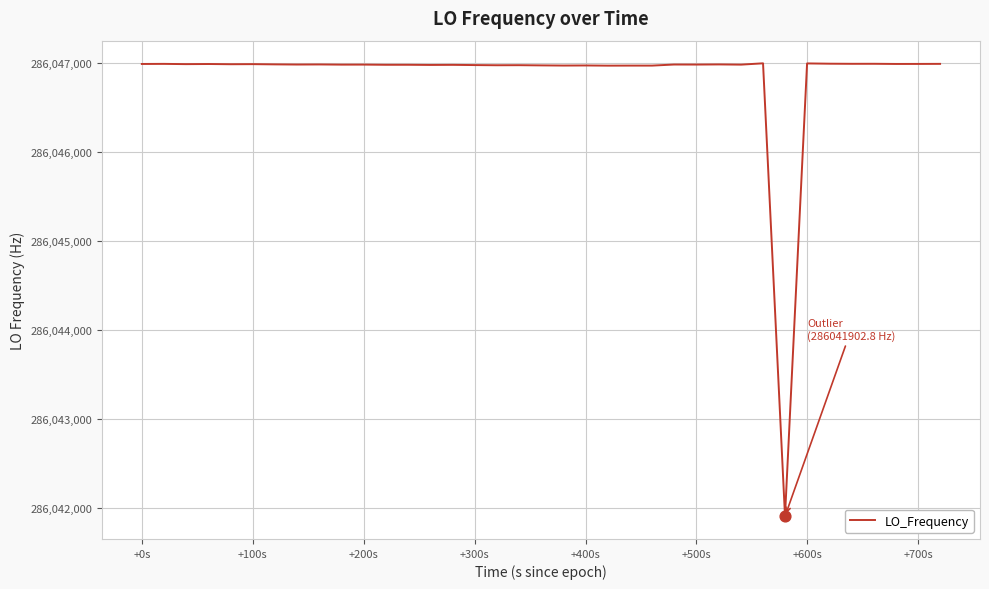

What is the difference between the maximum and minimum values?

5096.5